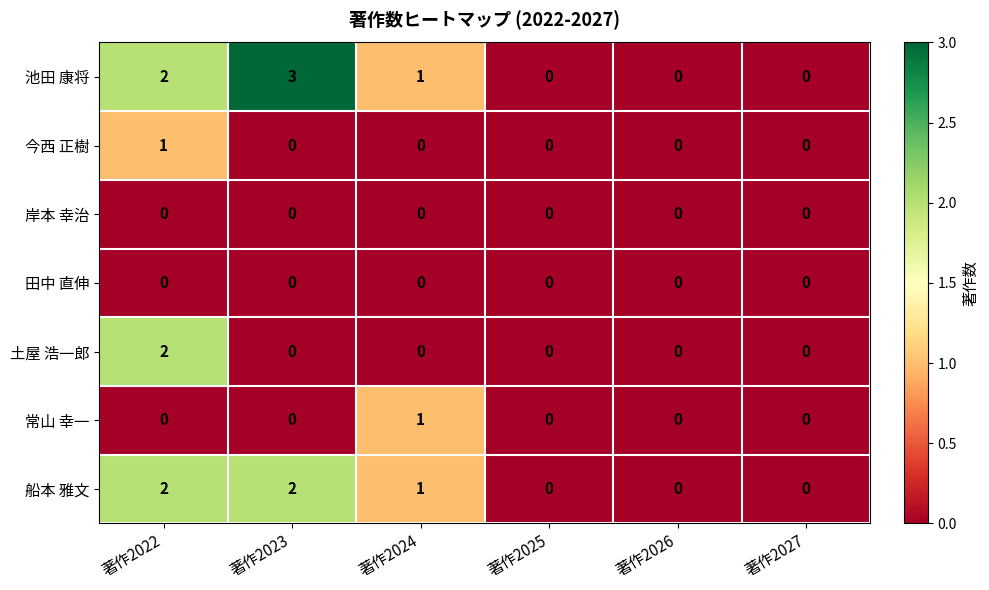

How many 池田 康将 values are between 0 and 2?

5